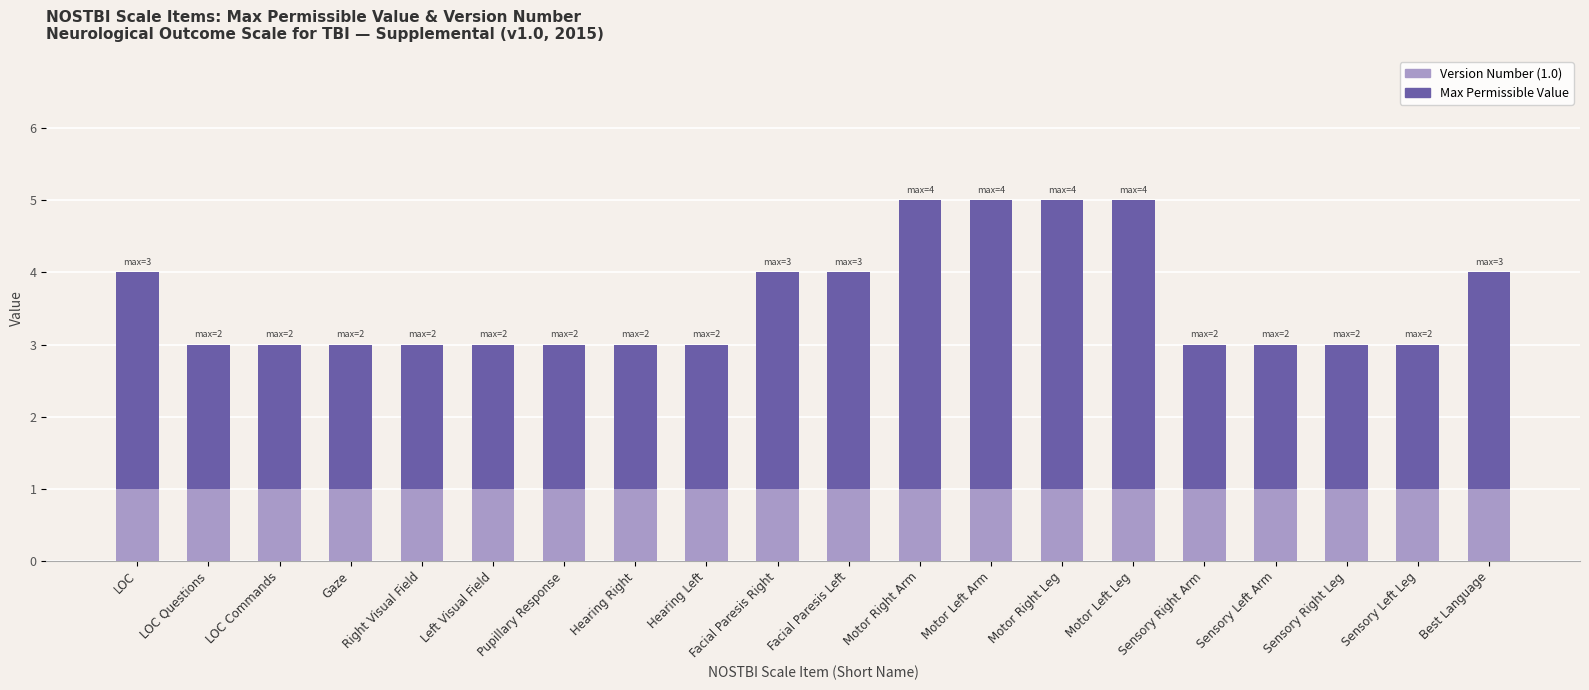

What is the total value across all series at Gaze?

3